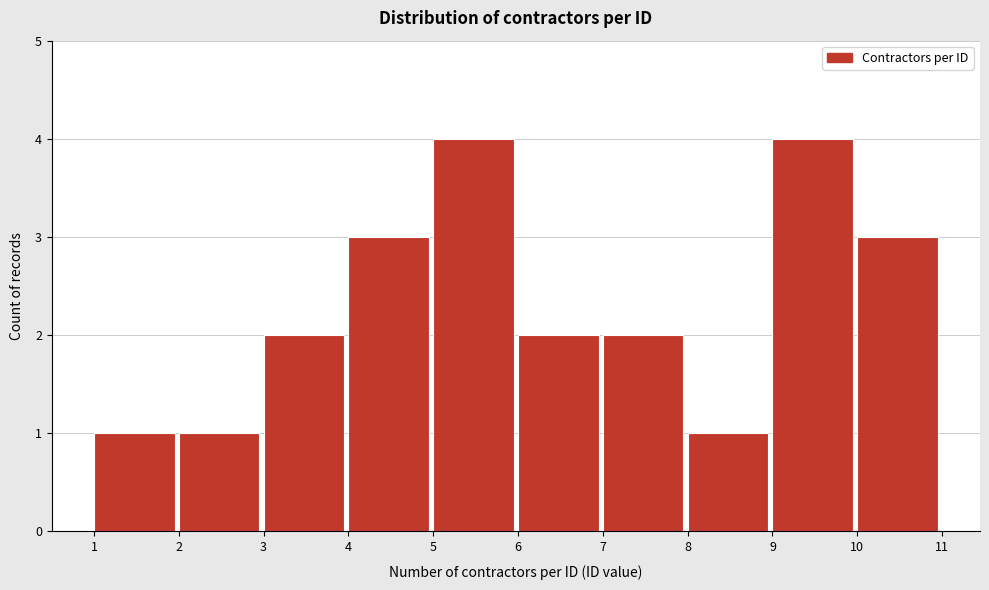

Reading left to right, what are all the values shown in this chart?

1=1	2=1	3=2	4=3	5=4	6=2	7=2	8=1	9=4	10=3